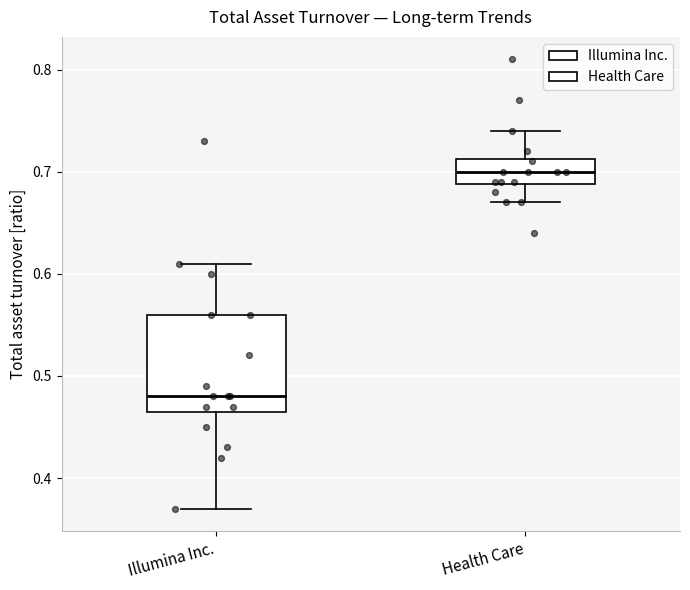

Where is the lower edge of the box for Health Care on the y-axis? The values are not printed on the chart, so give them approximately, as read against the axis.

0.69